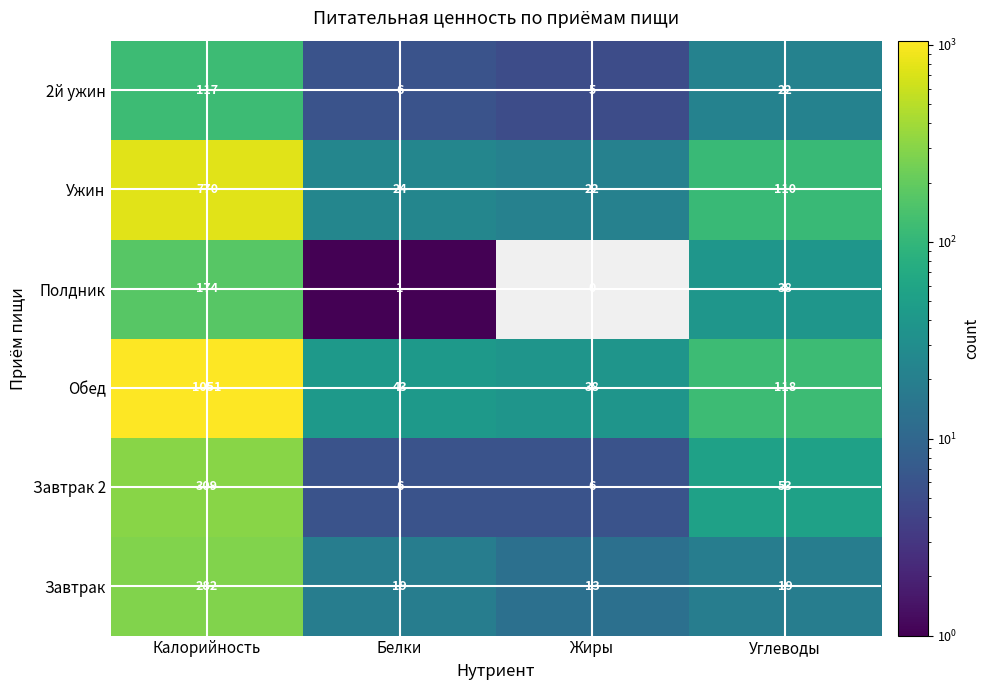

Reading left to right, what are all the values shown in this chart?

2й ужин: 117	6	5	22
Ужин: 770	24	22	110
Полдник: 174	1	0	38
Обед: 1051	43	38	118
Завтрак 2: 309	6	6	53
Завтрак: 282	19	13	19